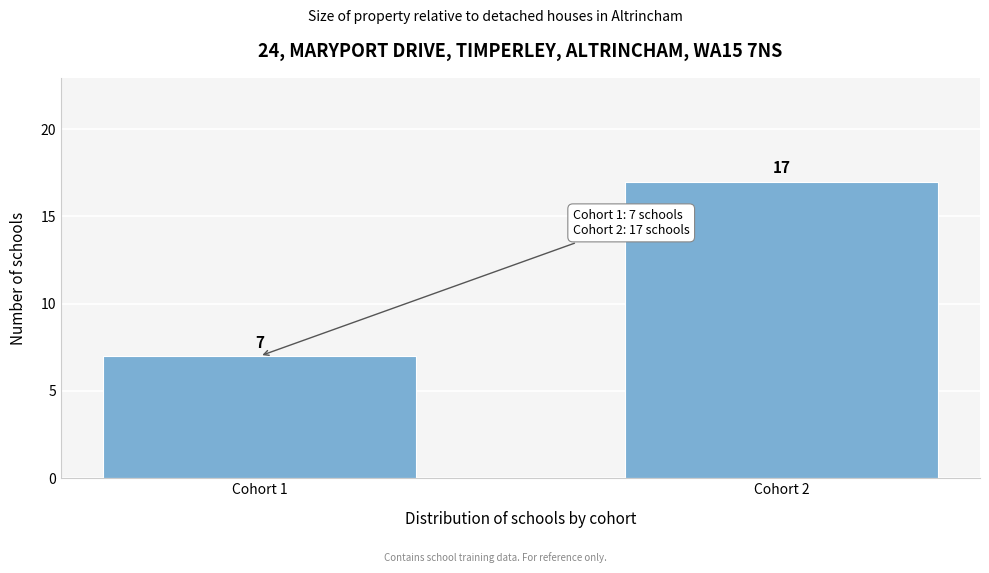

Reading right to left, extract all data points from this chart.

17	7